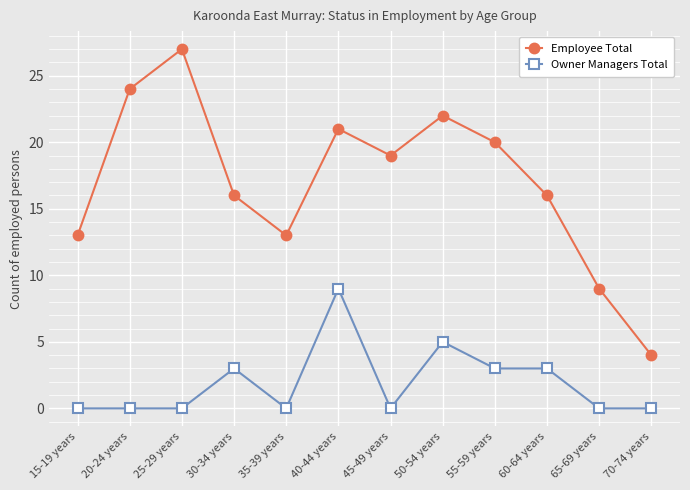

At how many categories does at least one series exceed 15?

8